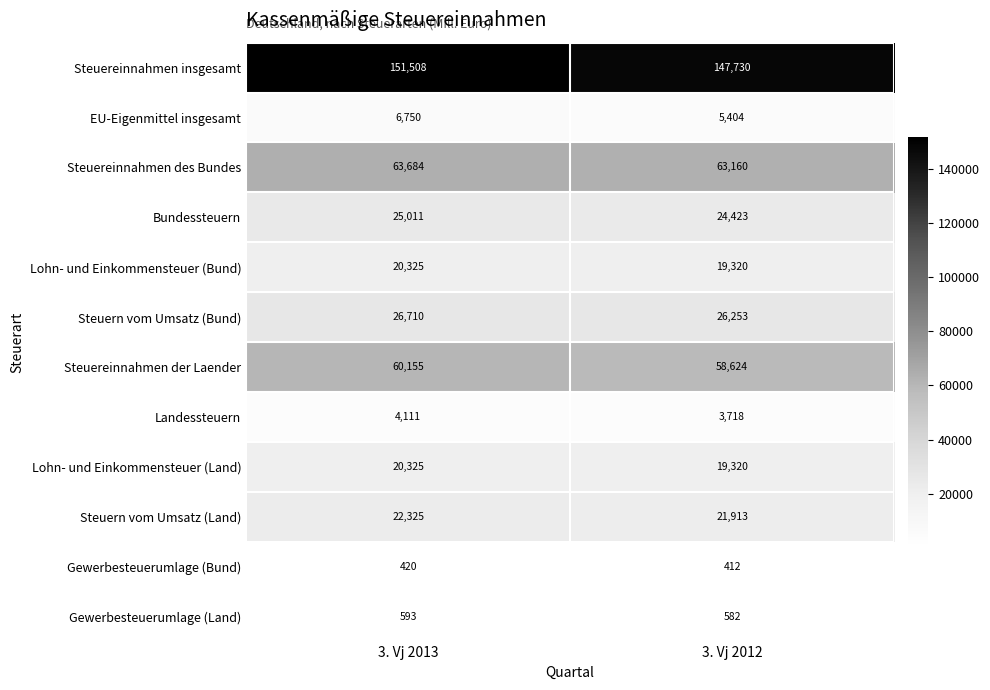

What is the sum of all Steuereinnahmen der Laender values?

118779